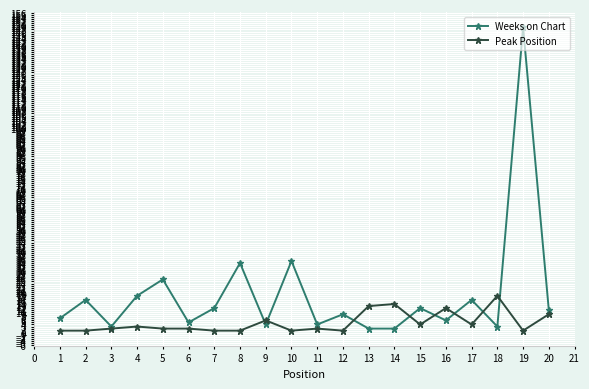

Count the number of categories in the chart.

20